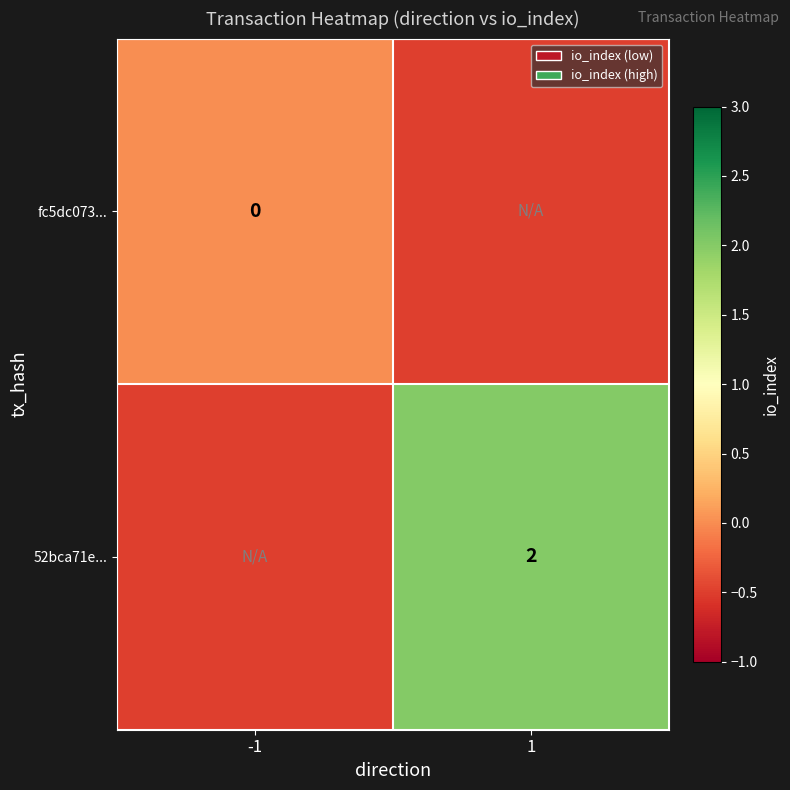

The value of 52bca71e... at 1 is 1.2. True or false?

False